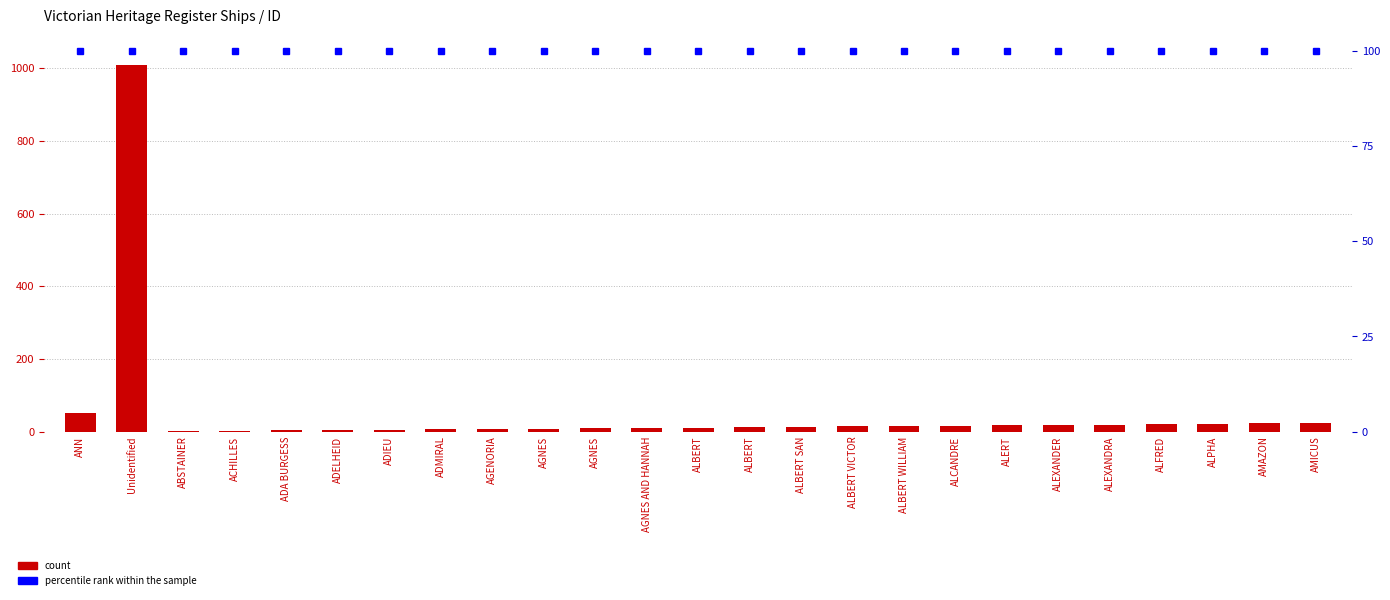

Between ALERT and ADA BURGESS, which is larger?

ALERT